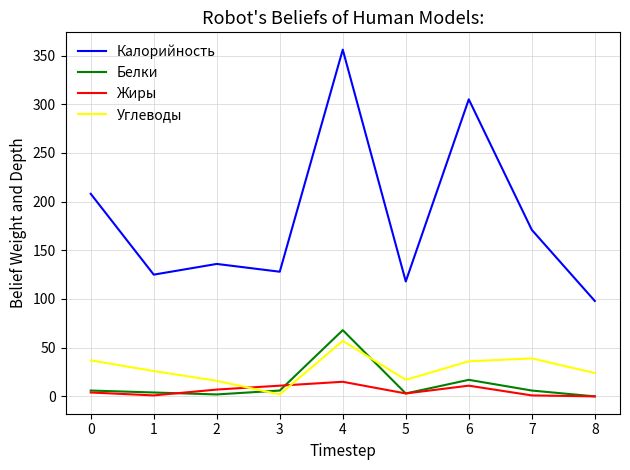

True or false: Жиры has a value of 1 at 1.

True